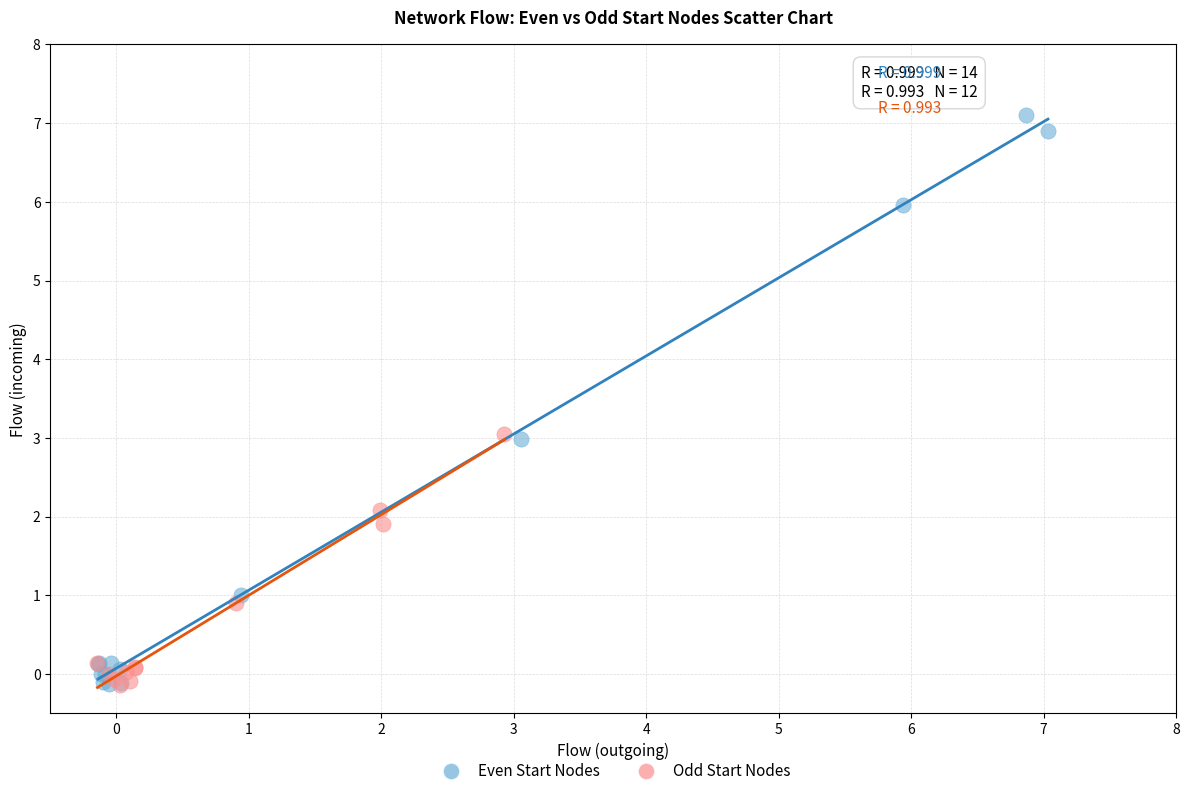

Which series contains the highest Y value?

Even Start Nodes